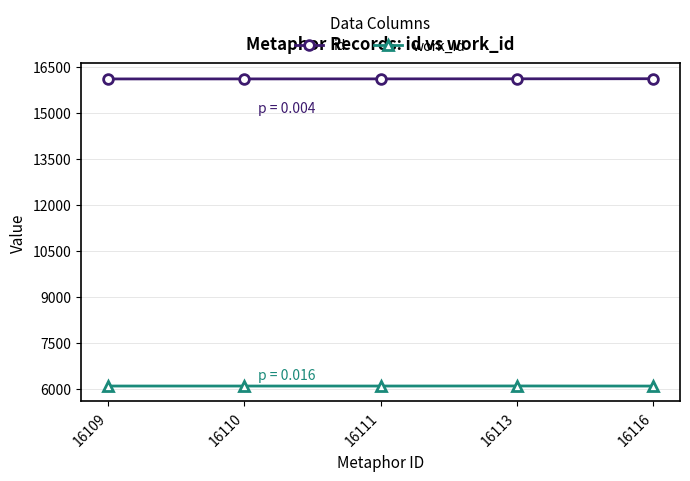

Which series has the largest total across all categories?

id